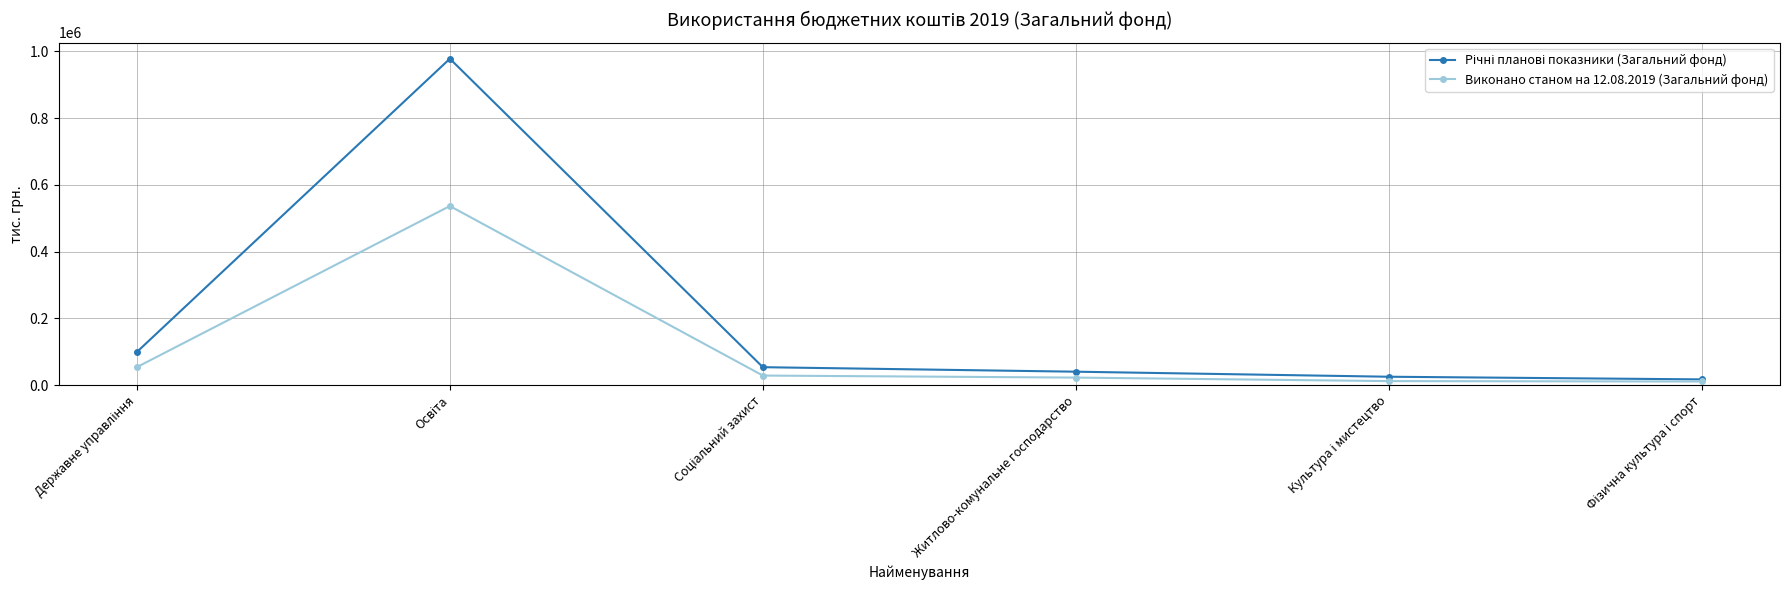

What is the maximum value shown in the chart?

977736.1